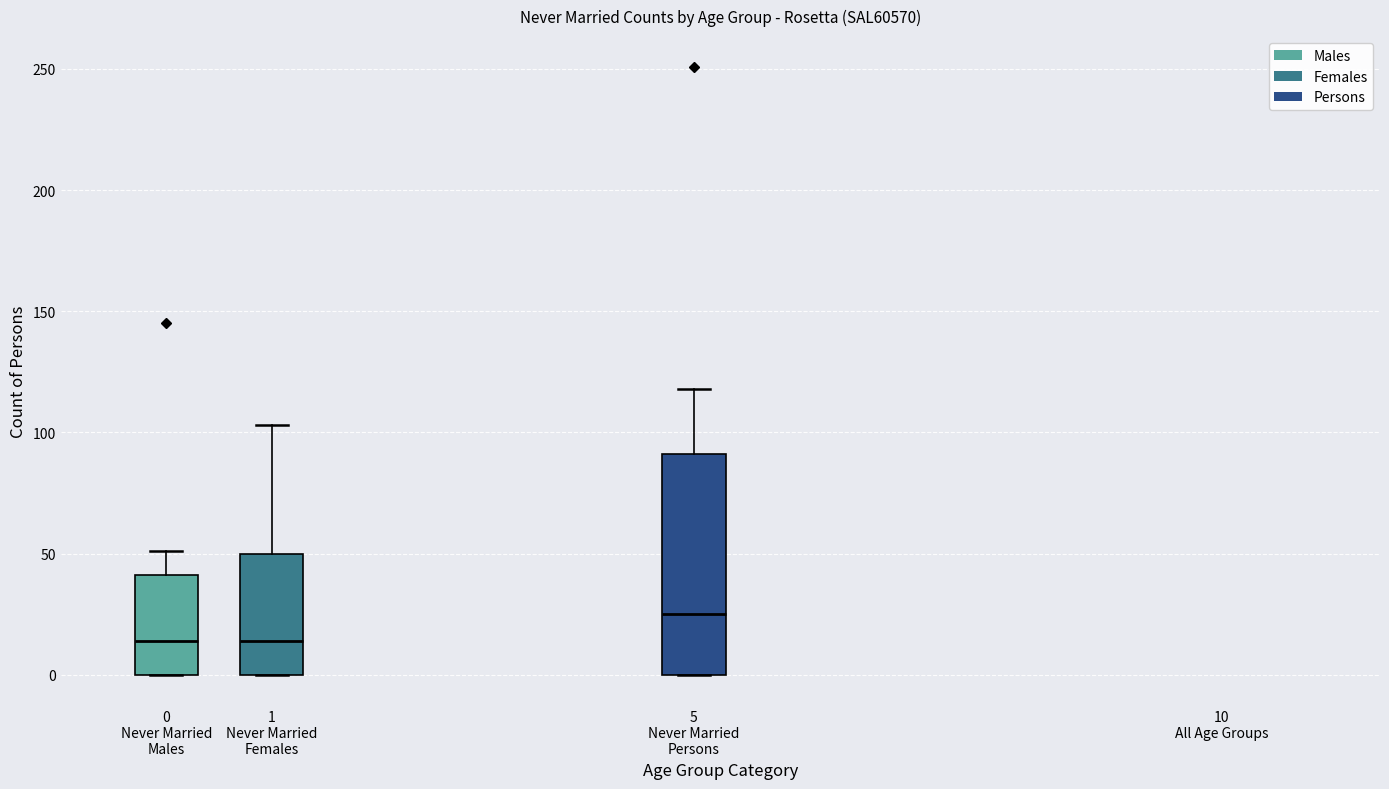

Which box's median line is the highest?

5 Never Married Persons